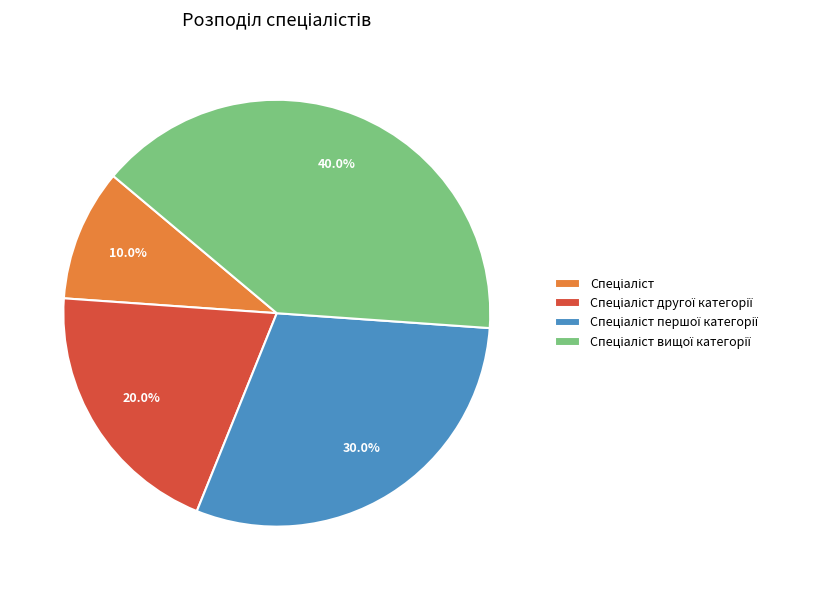

True or false: Спеціаліст вищої категорії accounts for 40% of the total.

True